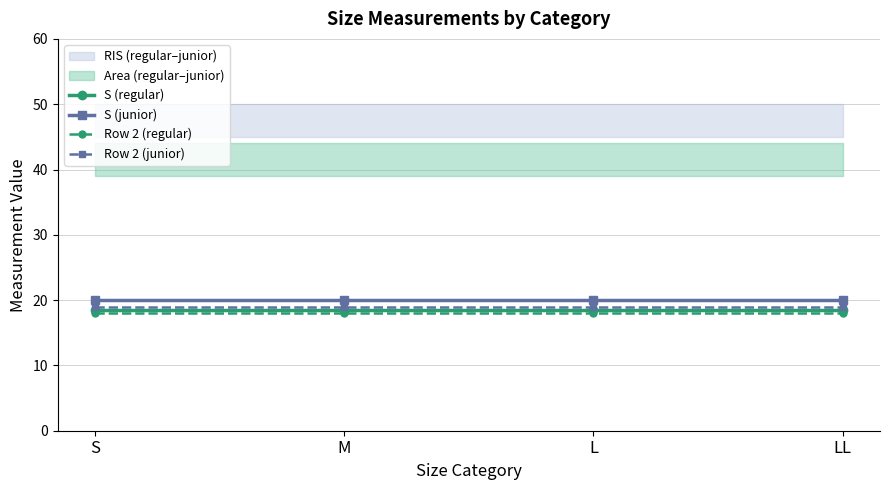

True or false: Row 2 (junior) and S (regular) cross at least once.

False